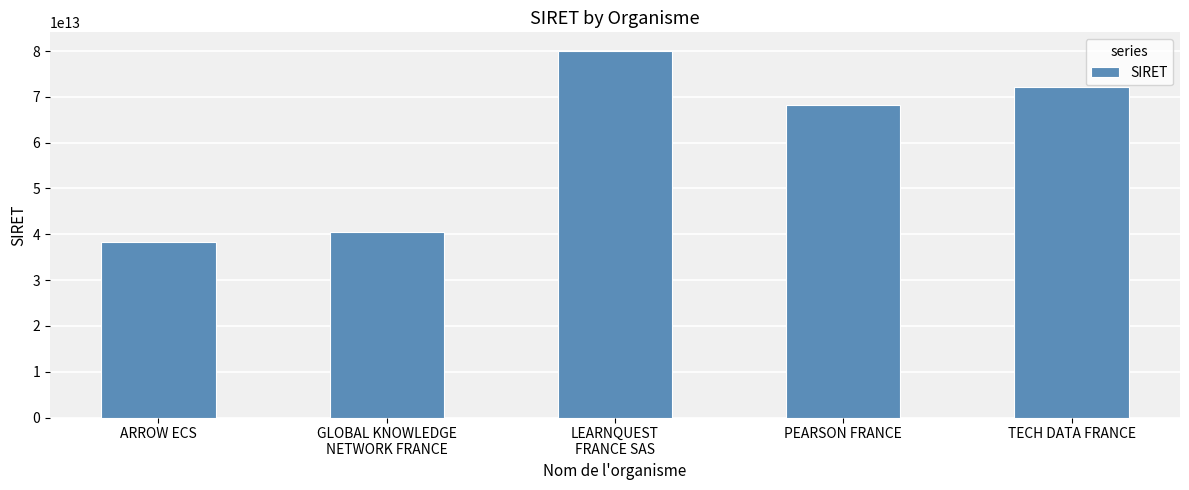

Rank the categories by value from highest to lowest.

LEARNQUEST
FRANCE SAS, TECH DATA FRANCE, PEARSON FRANCE, GLOBAL KNOWLEDGE
NETWORK FRANCE, ARROW ECS